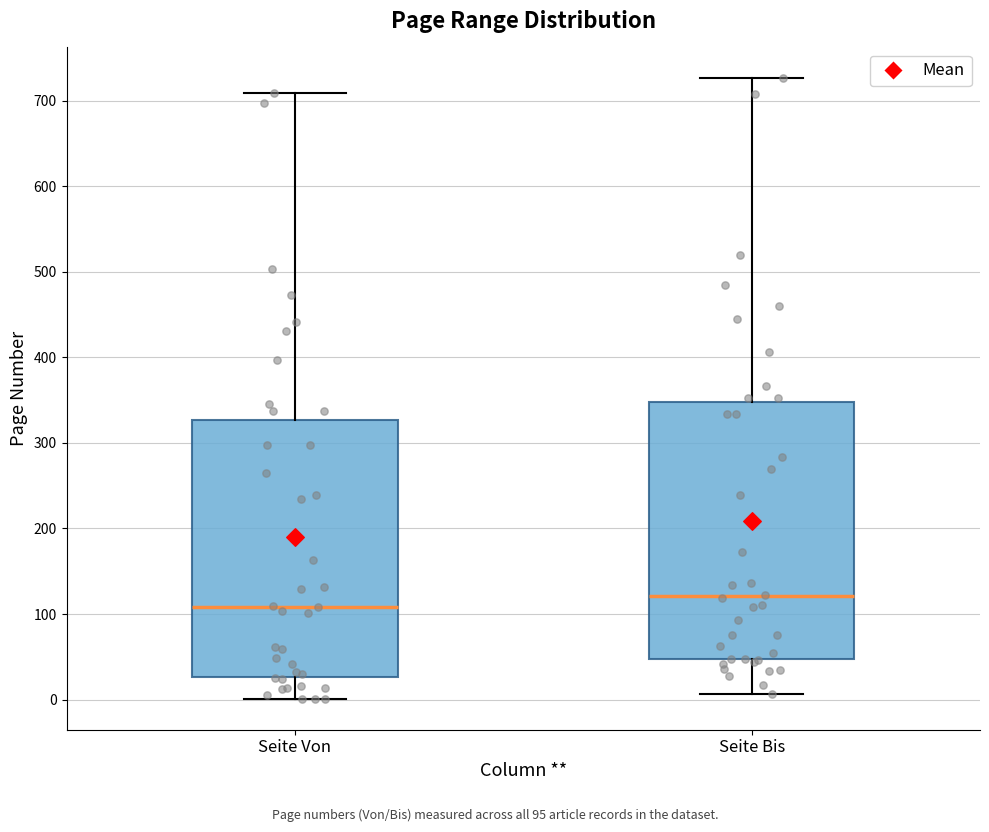

Reading left to right, transcribe this box plot: for each box, give where its median line is, the range the box spans, and where its two whiskers end, as read against the y-axis. The values are not printed on the chart, so give them approximately, as read against the axis.

Seite Von: median 110, box 30 to 330, whiskers 0 to 710
Seite Bis: median 120, box 50 to 350, whiskers 10 to 730